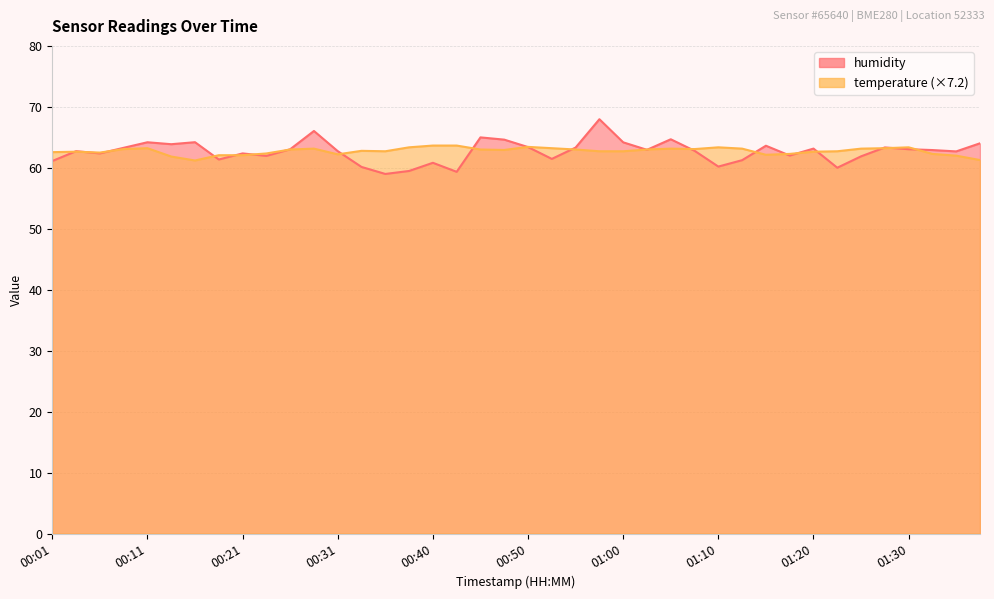

What is the sum of all temperature values?

2509.8